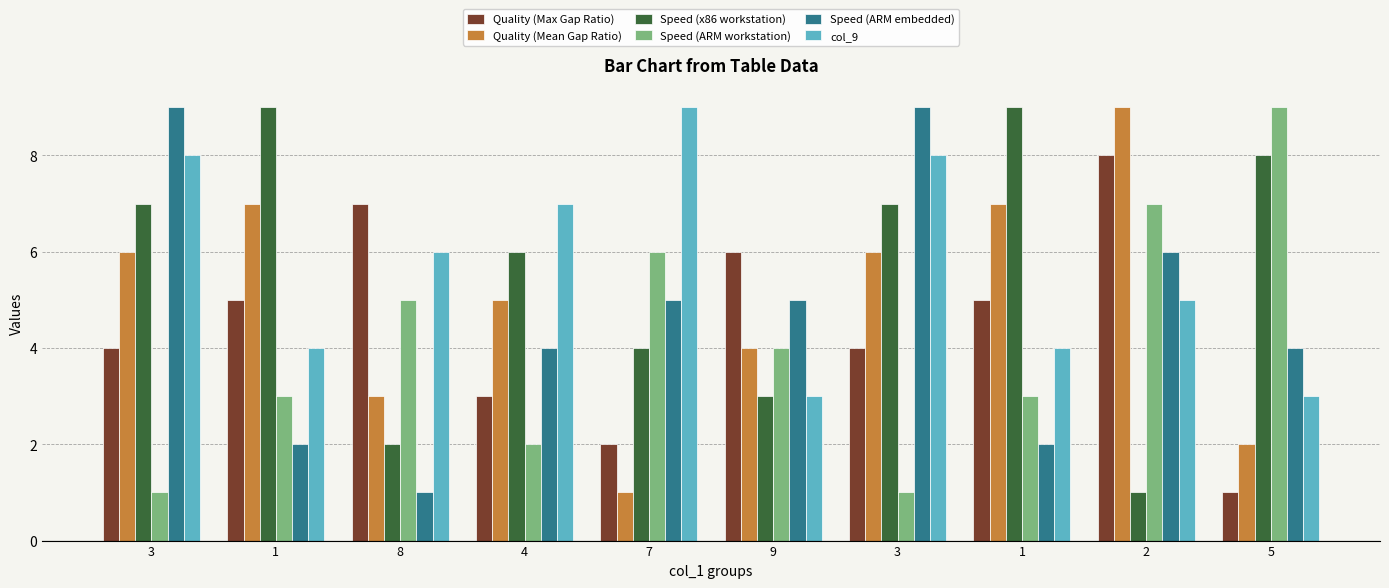

True or false: Speed (ARM workstation) has a value of 1 at 3.

True